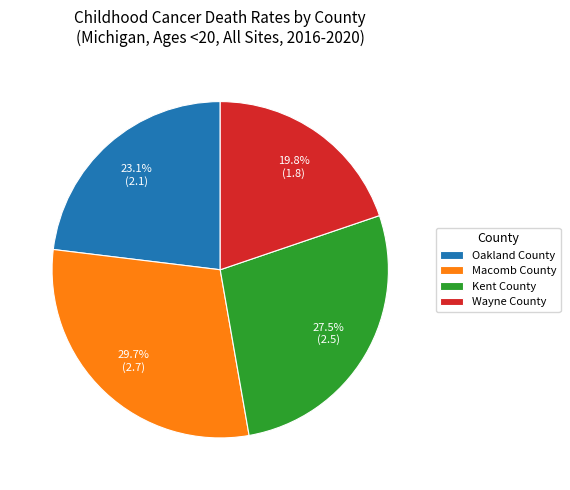

To the nearest percent, what is the difference between the Macomb County and Wayne County slice percentages?

10%